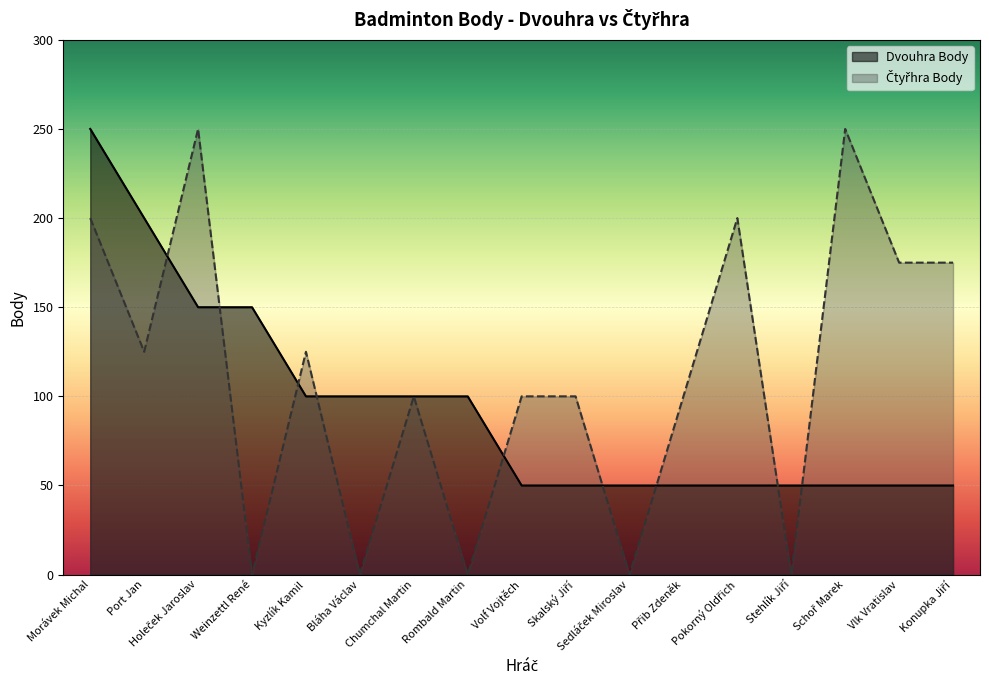

Which category has the lowest value in the Dvouhra Body series?

Volf Vojtěch